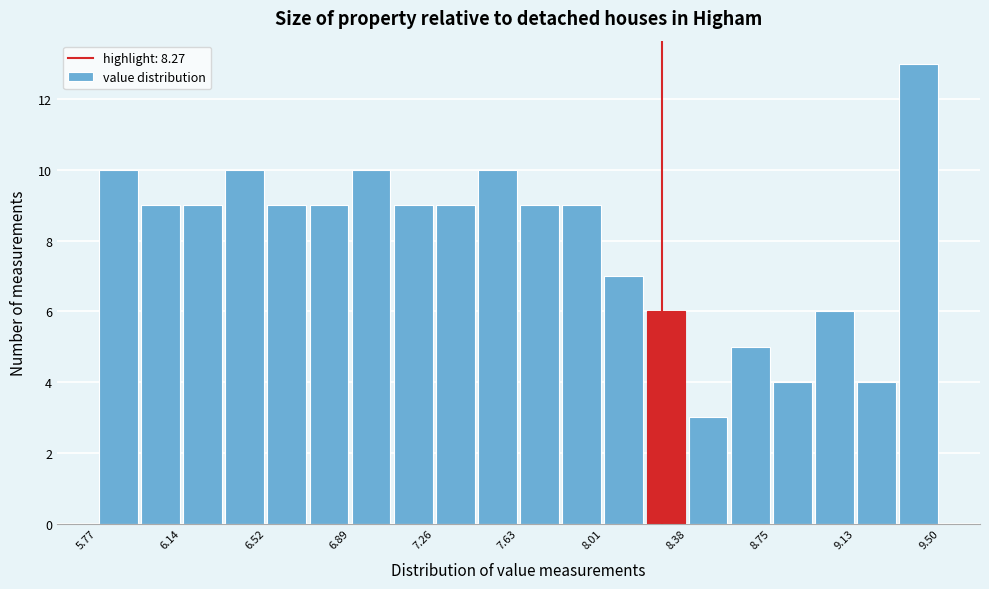

Around what value on the x-axis is the tallest bar? Give the approximate position of its centre, as read against the axis.

9.40